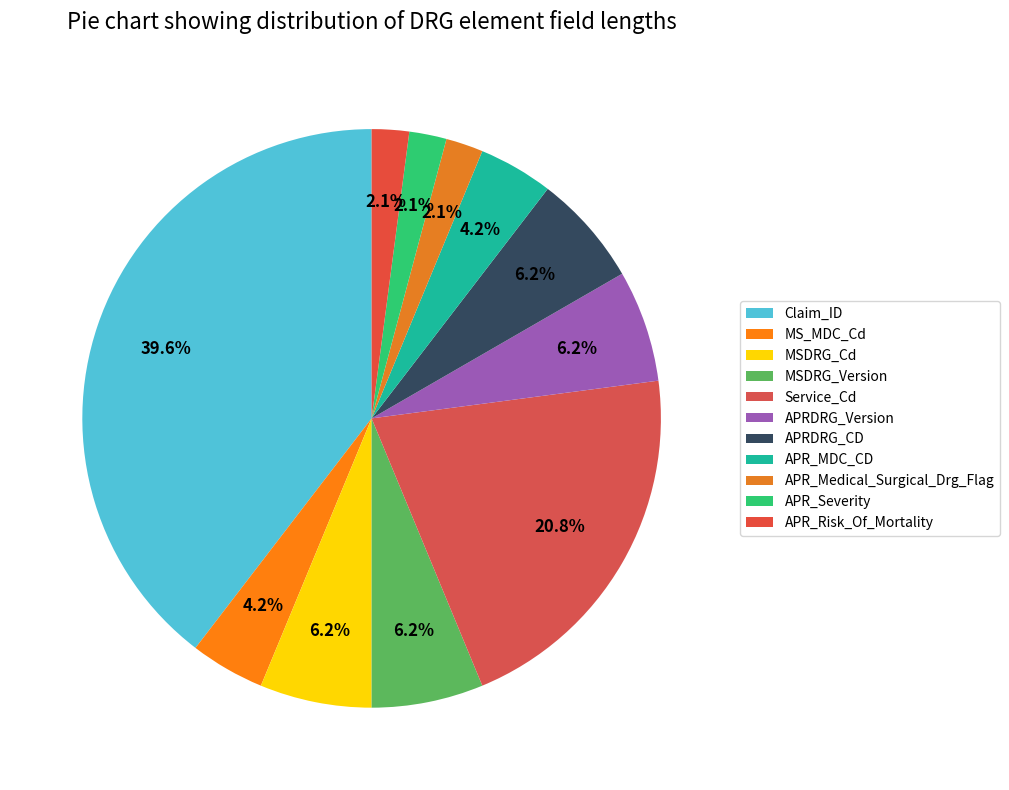

How many segments does this pie chart have?

11